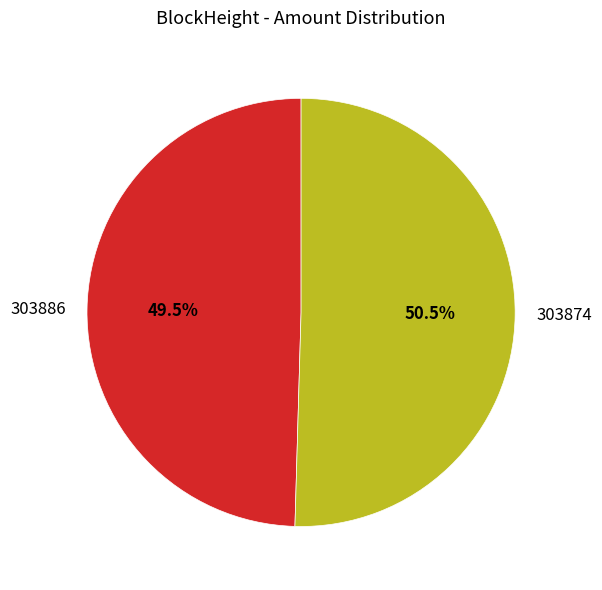

Which slice is the smallest?

303886